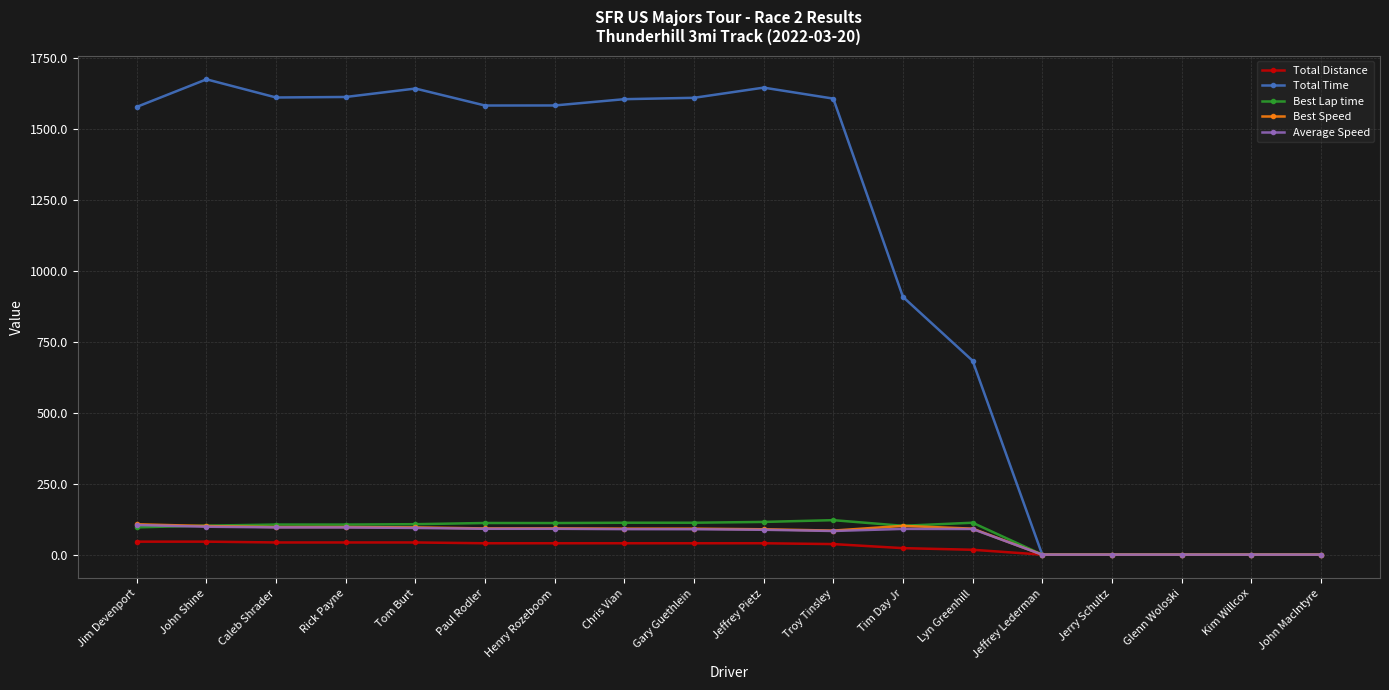

What is the highest value of the Best Speed series?

107.0